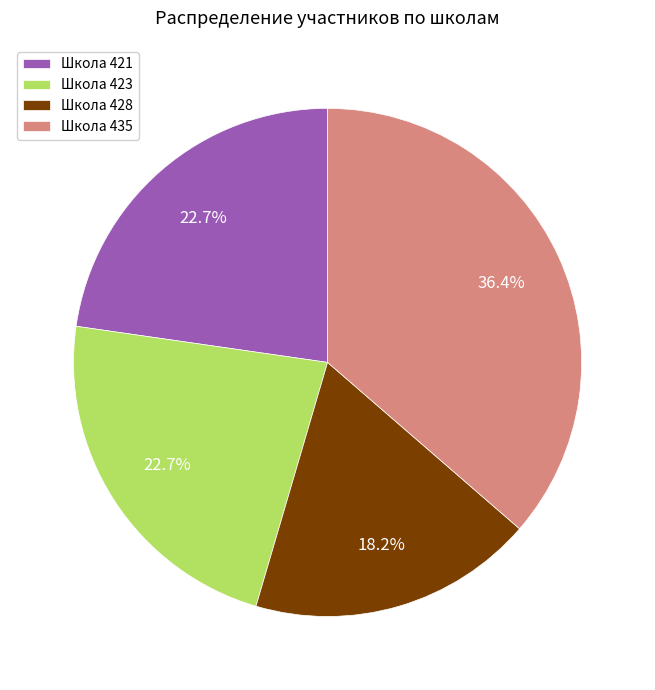

What portion of the pie excludes Школа 423?

77.3%